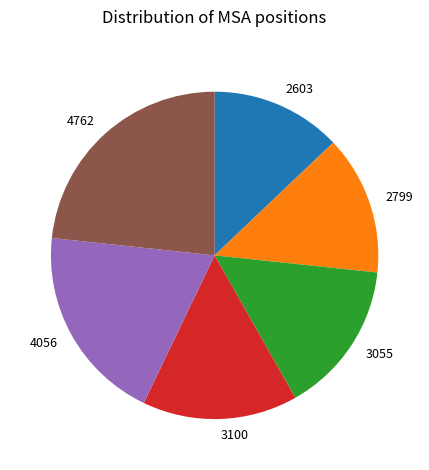

What is the ratio of the value at 4762 to the value at 3055?

1.5